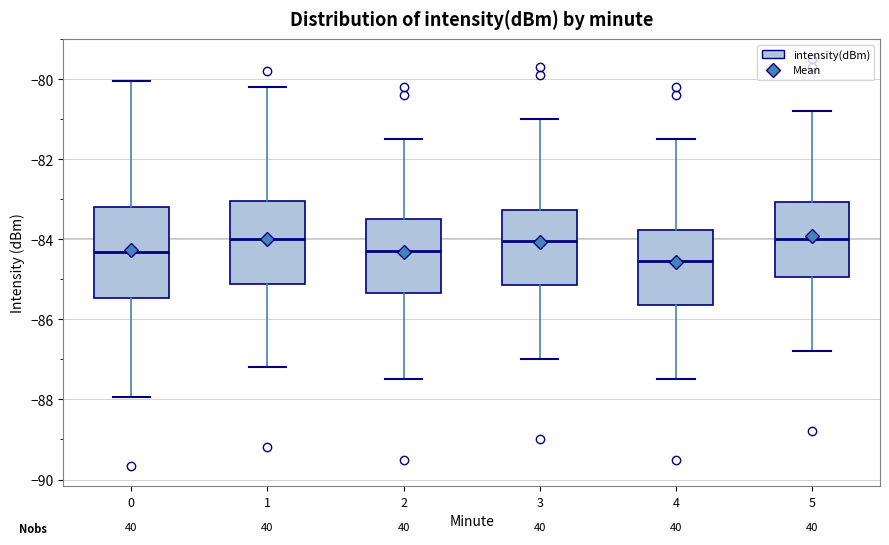

Reading left to right, read every box against the y-axis: the position of its median line, the range the box covers, and the ends of its whiskers. The values are not printed on the chart, so give them approximately, as read against the axis.

0: median -84.4, box -85.4 to -83.2, whiskers -88.0 to -80.0
1: median -84.0, box -85.2 to -83.0, whiskers -87.2 to -80.2
2: median -84.2, box -85.4 to -83.4, whiskers -87.4 to -81.4
3: median -84.0, box -85.2 to -83.2, whiskers -87.0 to -81.0
4: median -84.6, box -85.6 to -83.8, whiskers -87.4 to -81.4
5: median -84.0, box -85.0 to -83.0, whiskers -86.8 to -80.8